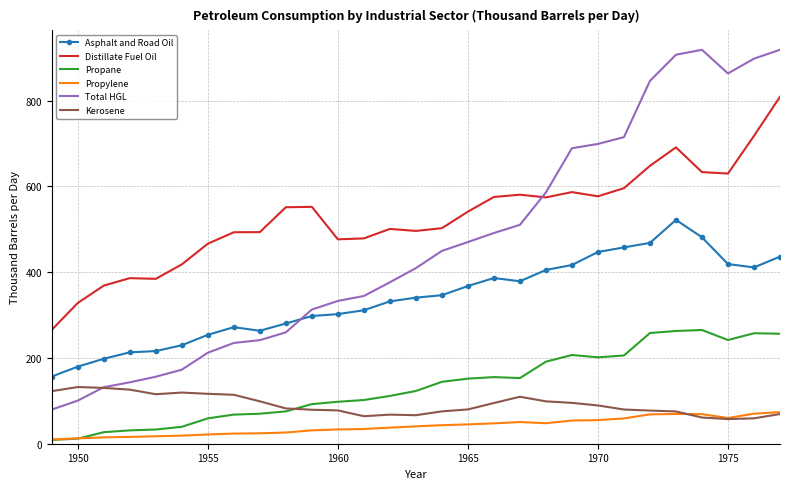

How many series are shown in this chart?

6